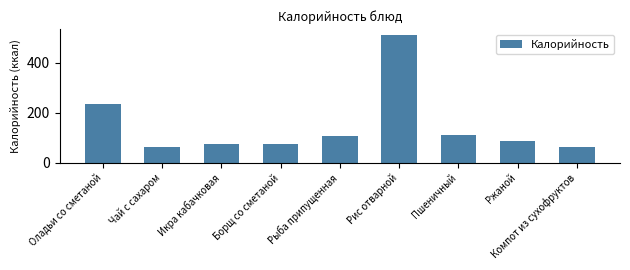

Does the chart contain any negative values?

No